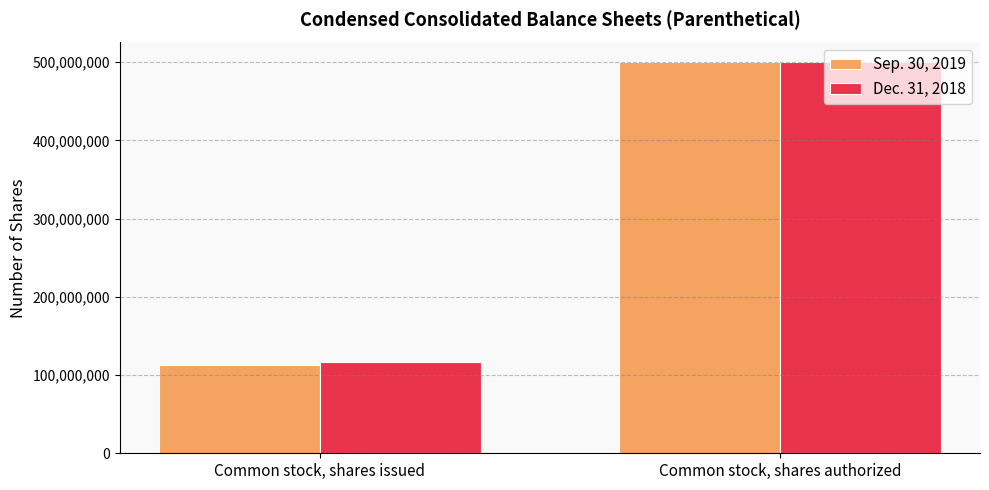

What are all the series names shown in the legend?

Sep. 30, 2019, Dec. 31, 2018